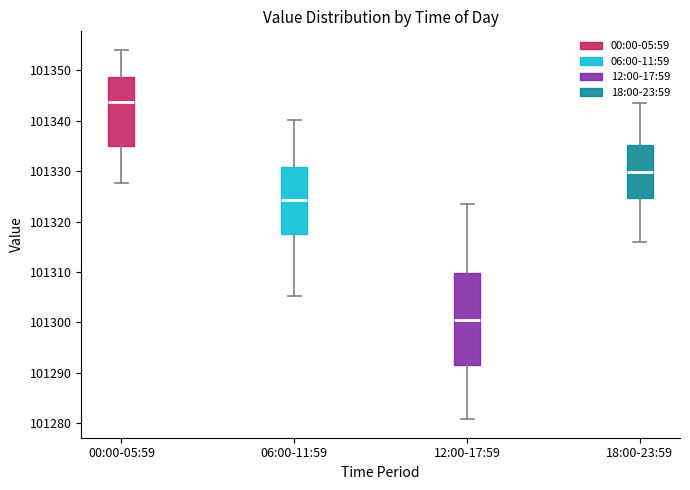

Which box's median line is the highest?

00:00-05:59